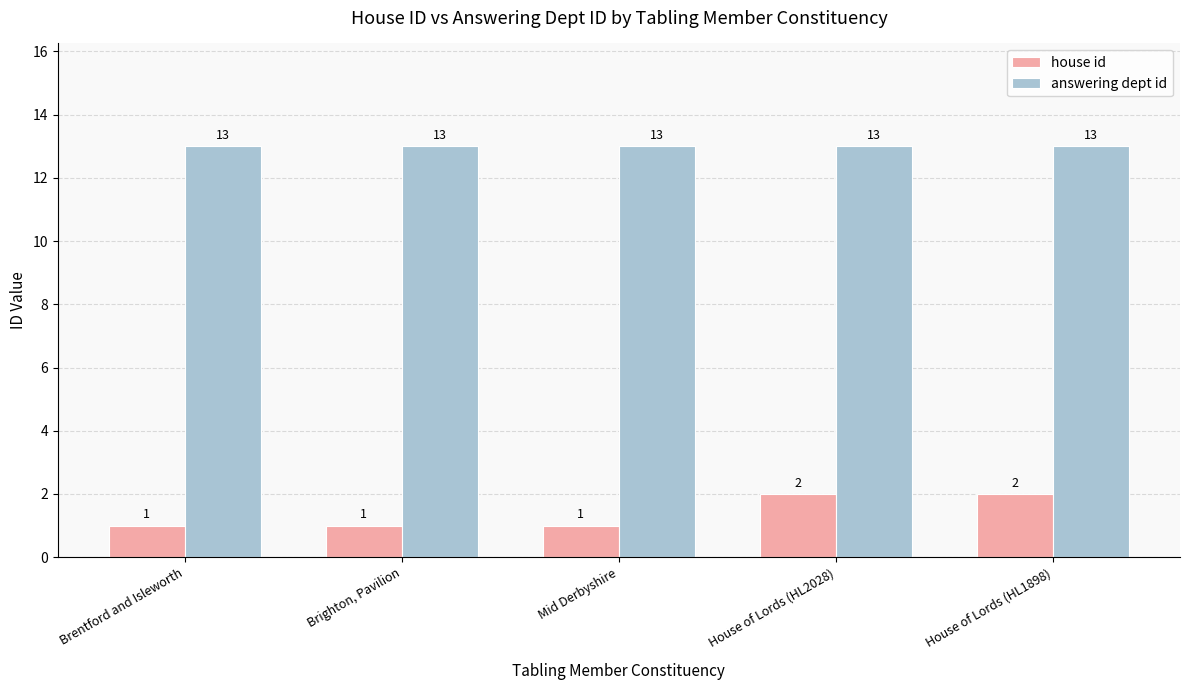

What is the average value of the answering dept id series?

13